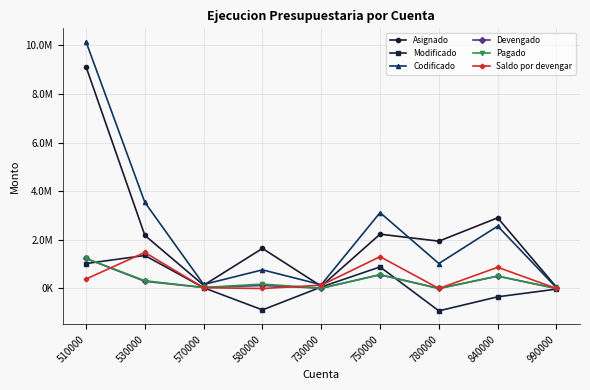

Read the Modificado value at 750000.

886822.3